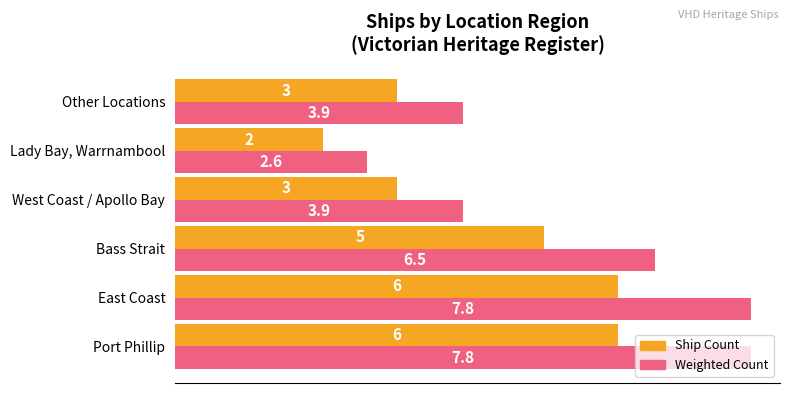

What value does the Ship Count series have at Bass Strait?

5.0